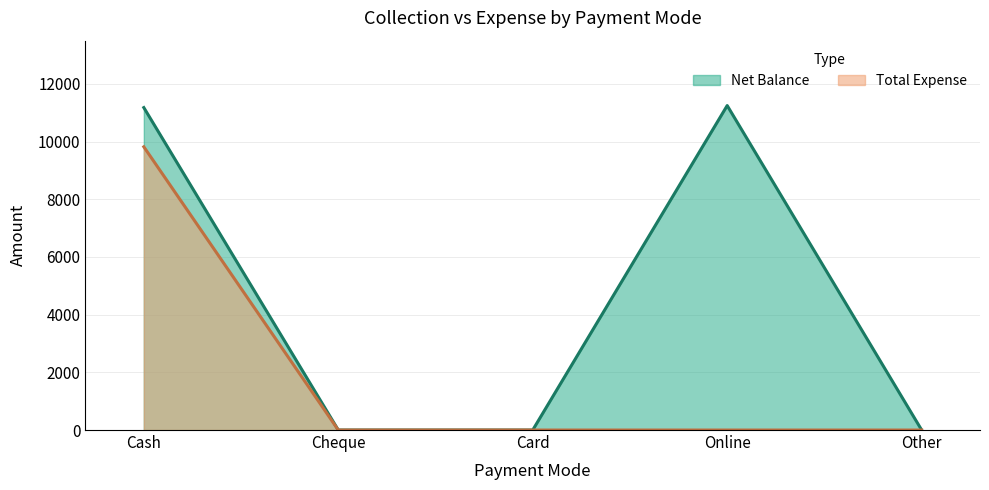

Which has a higher value, Cash or Cheque?

Cash